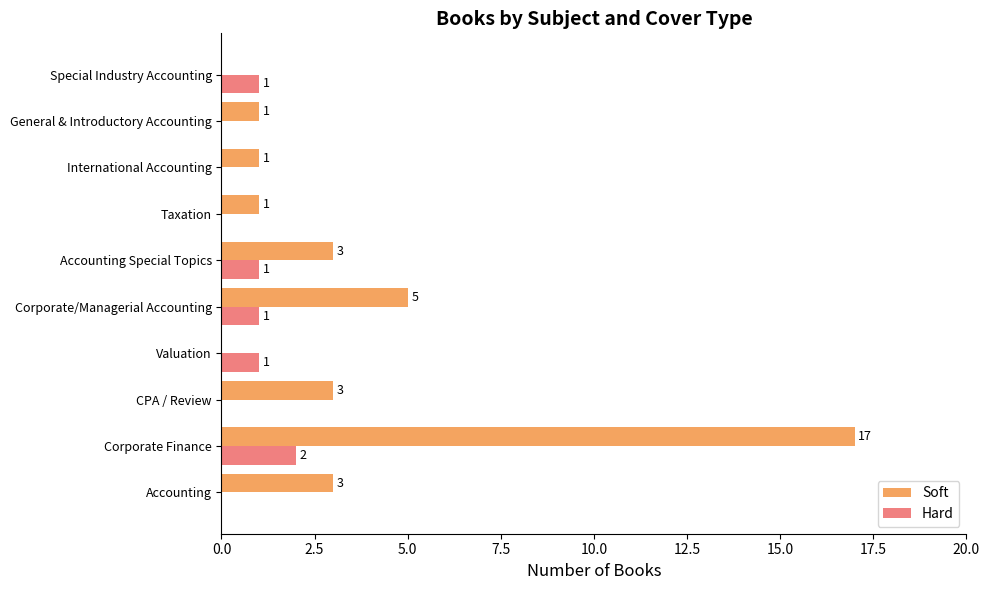

Is it true that Hard equals 0 at Valuation?

False